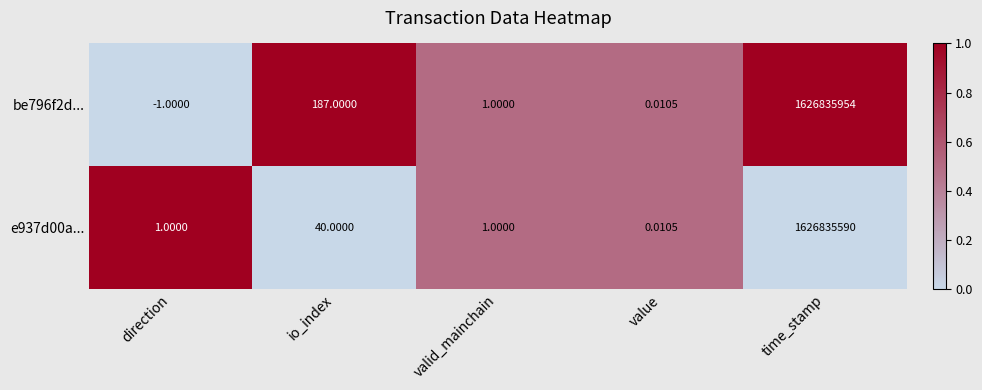

How many data points does each series have?

5